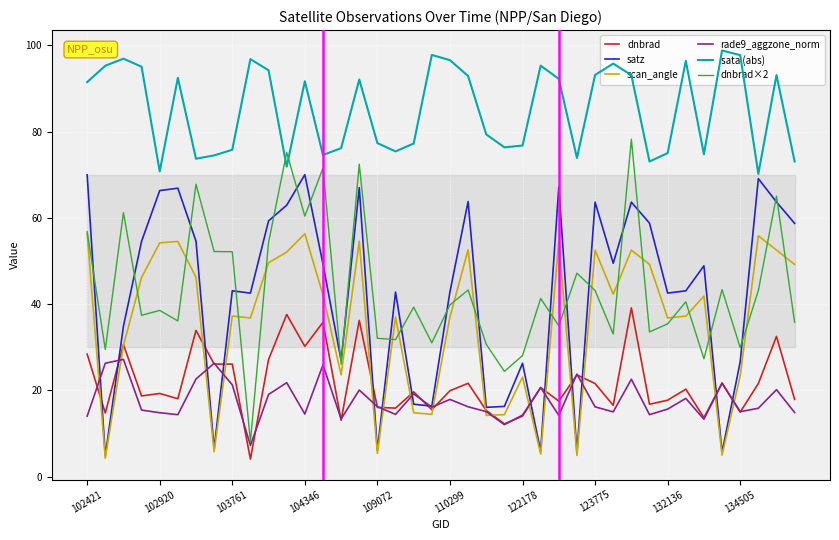

What is the lowest value of the satz series?

4.8